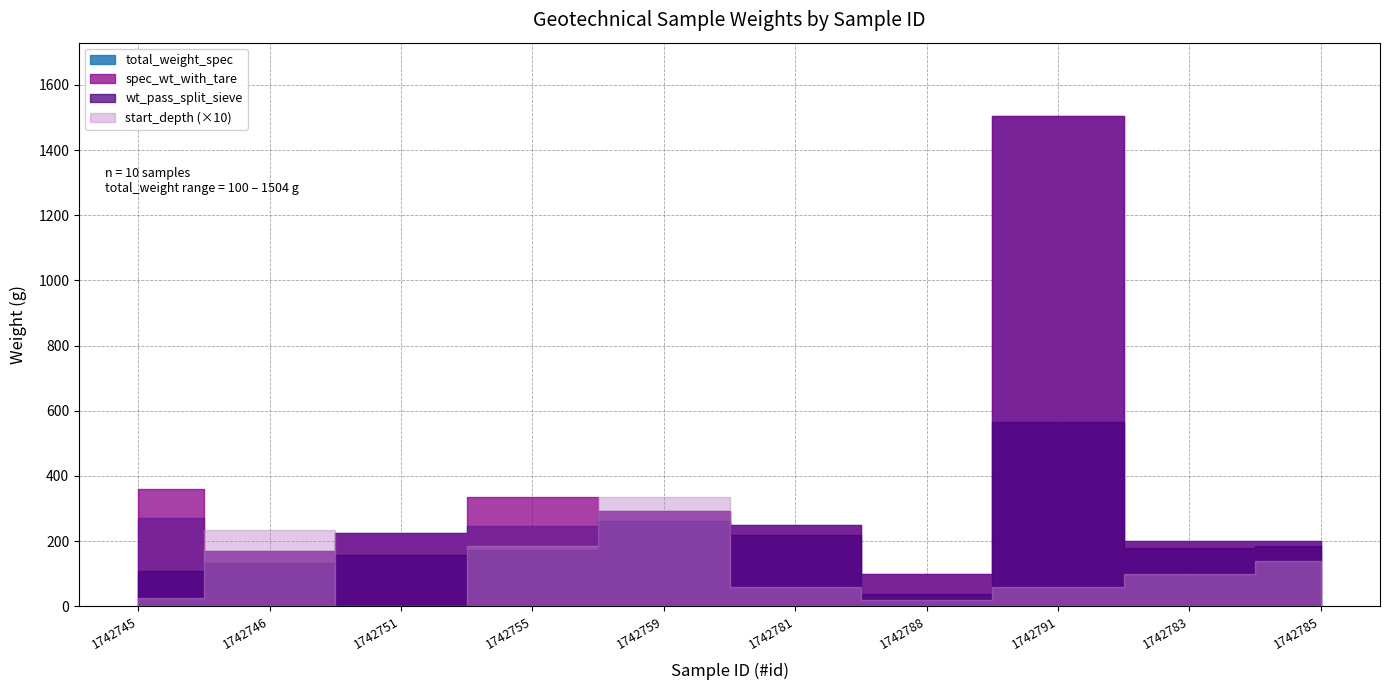

Reading left to right, transcribe all the data shown in this chart.

total_weight_spec: 271.1	170.4	224.0	247.2	293.9	249.8	100.0	1504.0	200.4	199.8
spec_wt_with_tare: 358.9	170.4	224.0	336.7	293.9	249.8	100.0	1504.0	200.4	199.8
wt_pass_split_sieve: 107.5	132.0	158.6	174.2	261.4	219.4	36.9	566.0	178.9	184.0
start_depth: 2.5	23.5	0.0	18.5	33.5	6.0	2.0	6.0	10.0	14.0